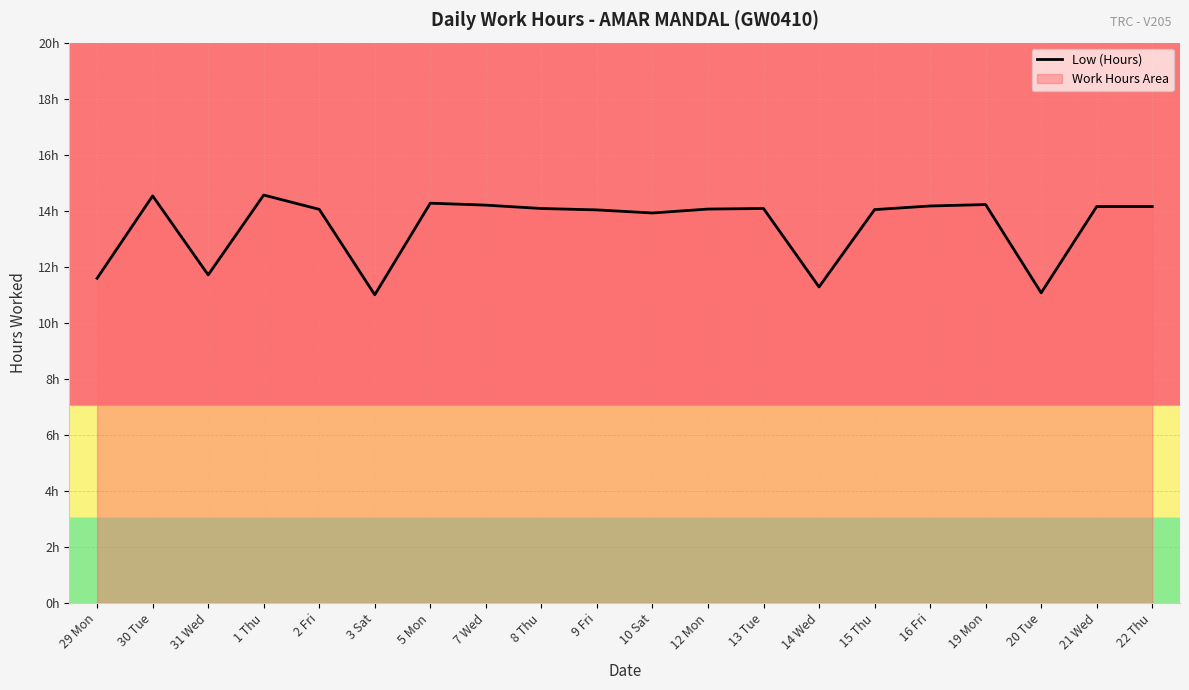

What is the ratio of the value at 31 Wed to the value at 30 Tue?

0.8